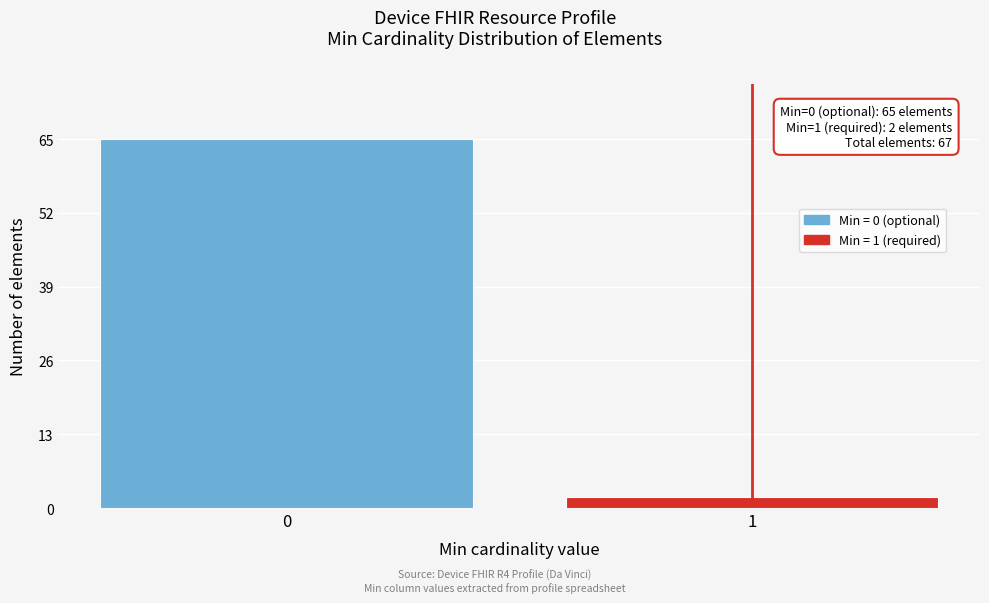

Reading left to right, list all the values displayed in this chart.

0=65	1=2